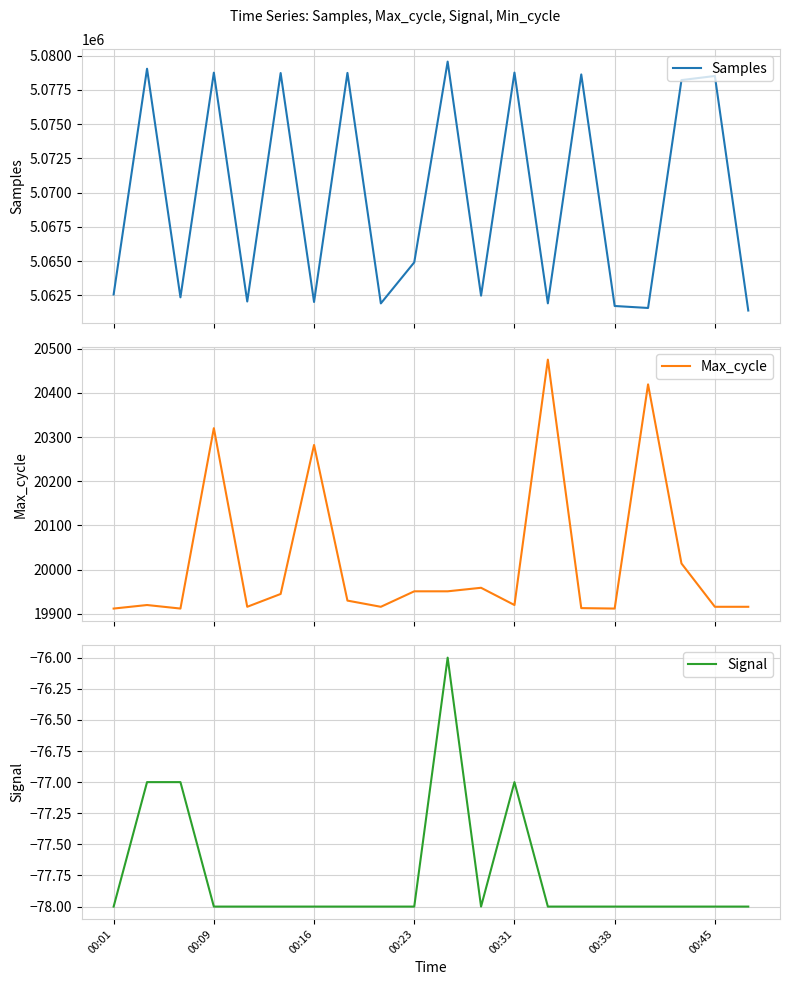

What is the minimum value for Samples?

5061388